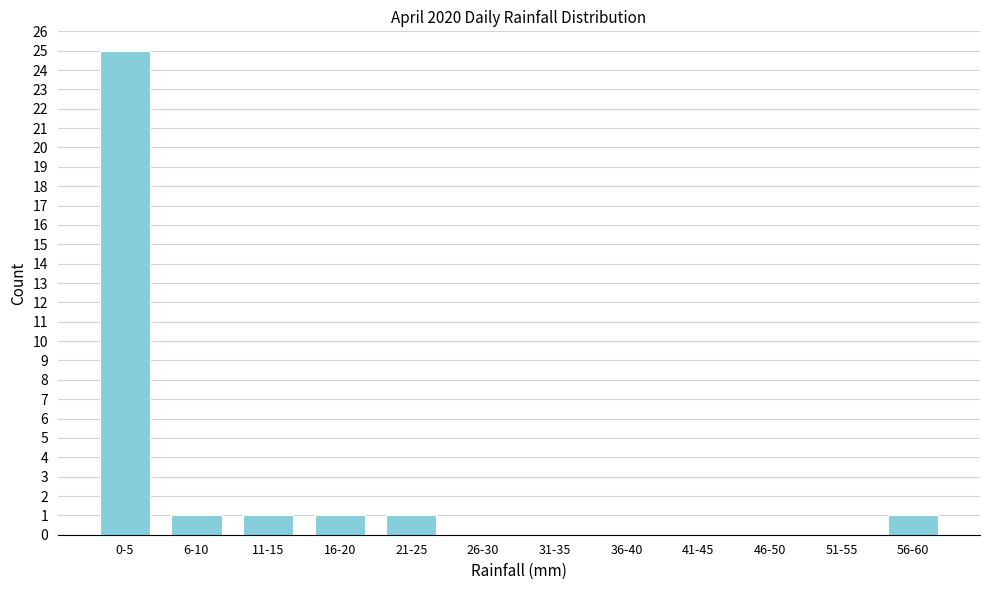

Reading left to right, what are all the values shown in this chart?

0-5=25	6-10=1	11-15=1	16-20=1	21-25=1	26-30=0	31-35=0	36-40=0	41-45=0	46-50=0	51-55=0	56-60=1